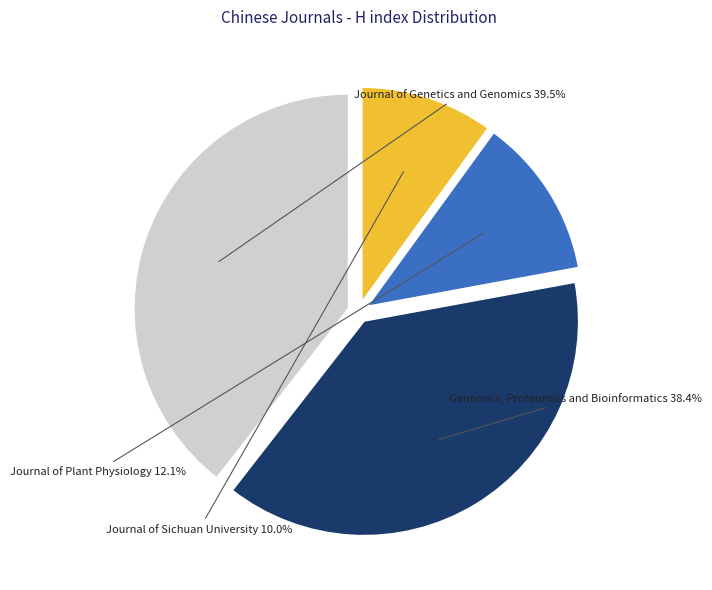

To the nearest percent, what is the difference between the Journal of Genetics and Genomics and Genomics, Proteomics and Bioinformatics slice percentages?

1%